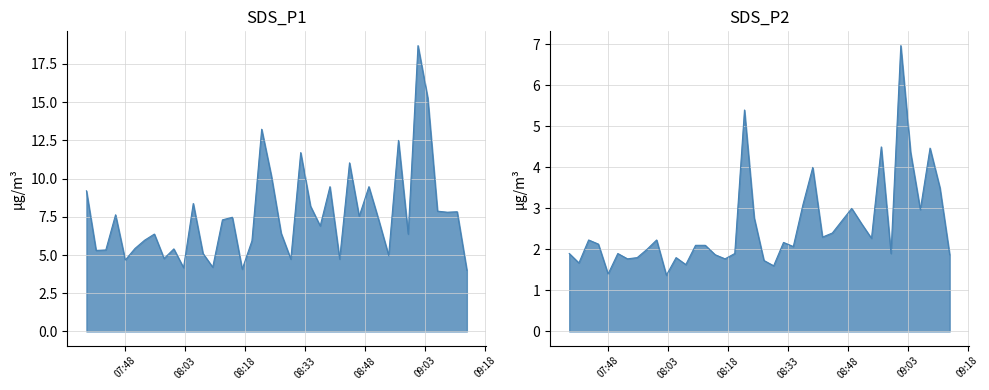

At how many categories does at least one series exceed 16?

1